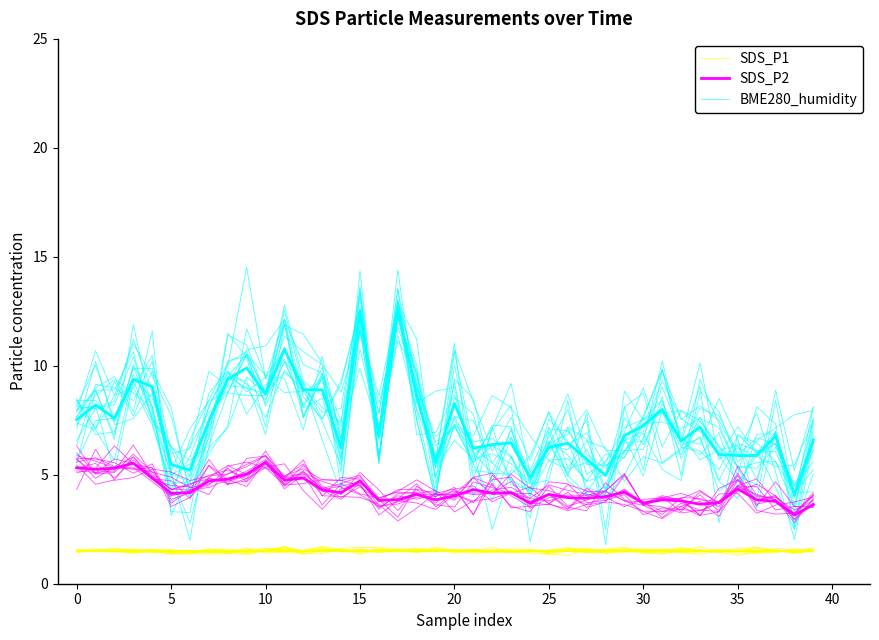

How many times do BME280_humidity mean and BME280_humidity cross each other?

24